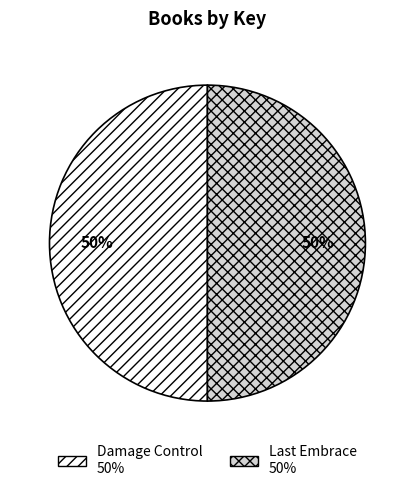

The Damage Control slice represents 61% of the pie. True or false?

False